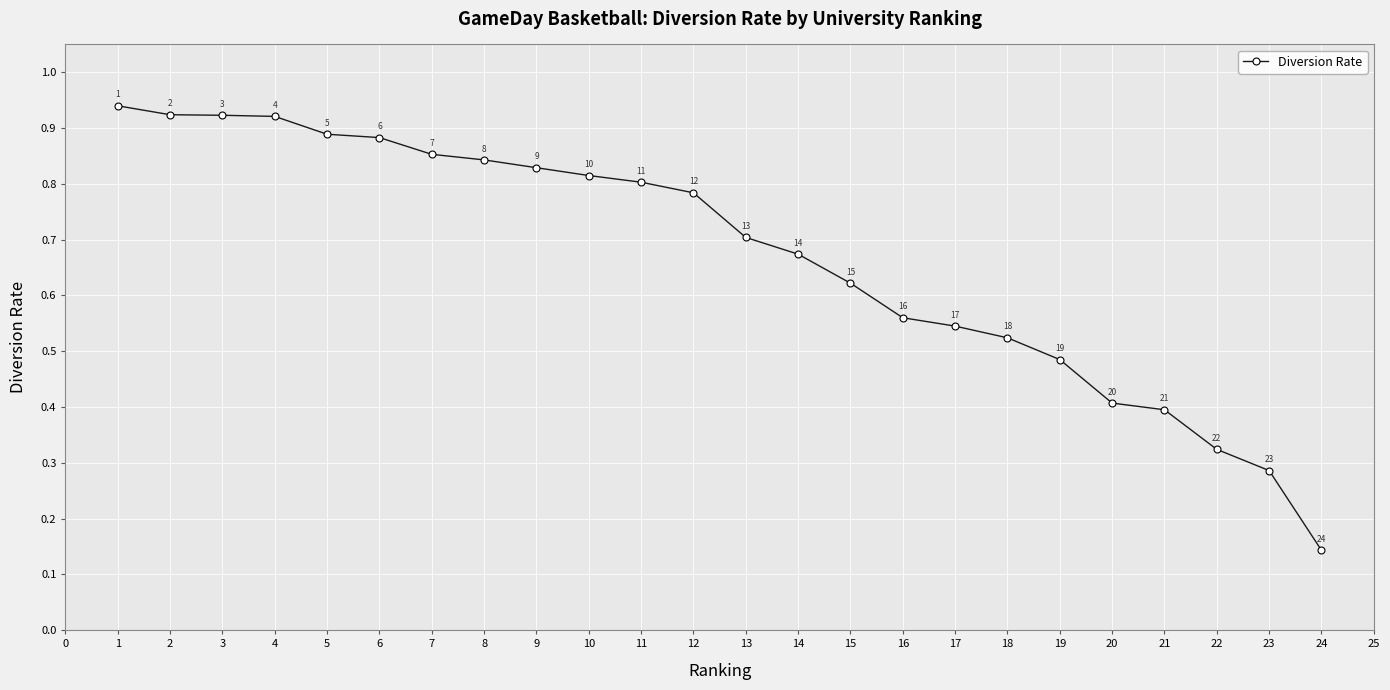

True or false: there are more than 1 points higher than both neighbors.

False